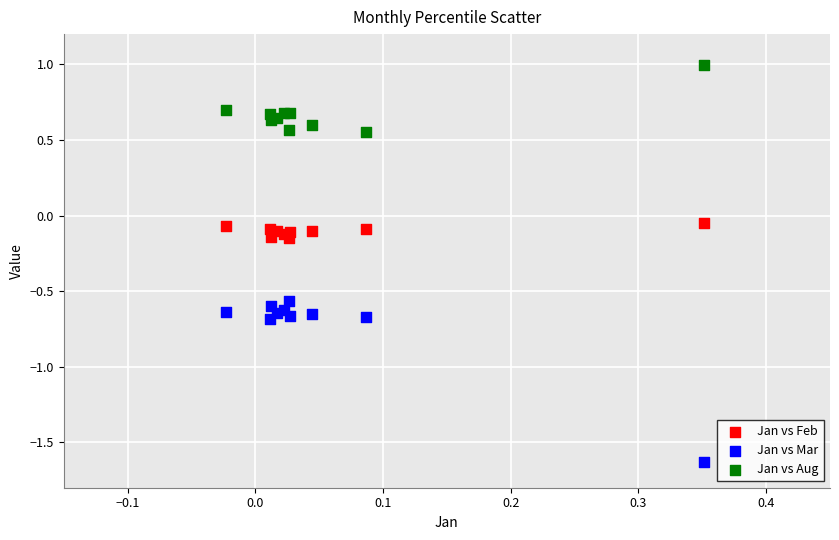

Which series contains the highest Y value?

Jan vs Aug